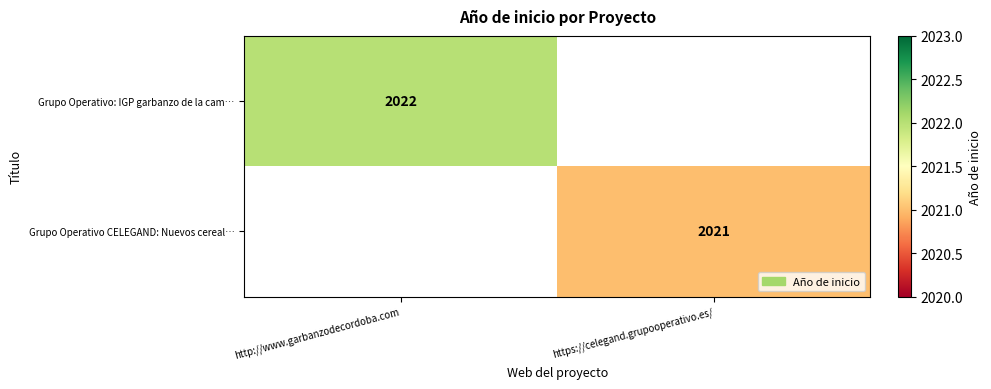

The Grupo Operativo CELEGAND: Nuevos cereal… series shows 2021 at https://celegand.grupooperativo.es/. True or false?

True